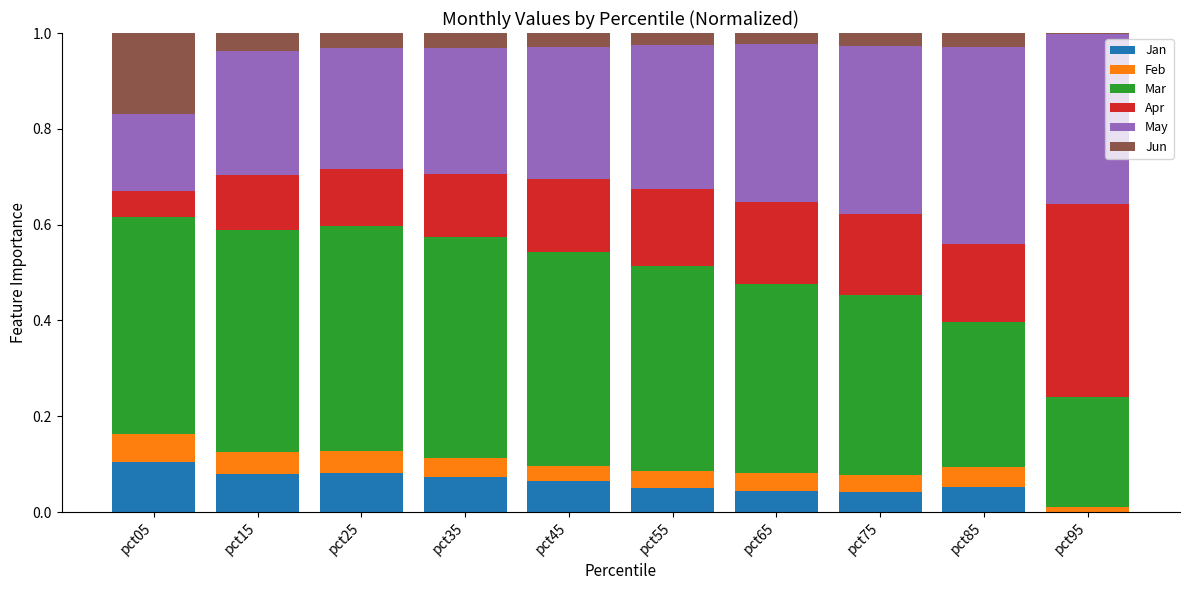

What are all the series names shown in the legend?

Jan, Feb, Mar, Apr, May, Jun